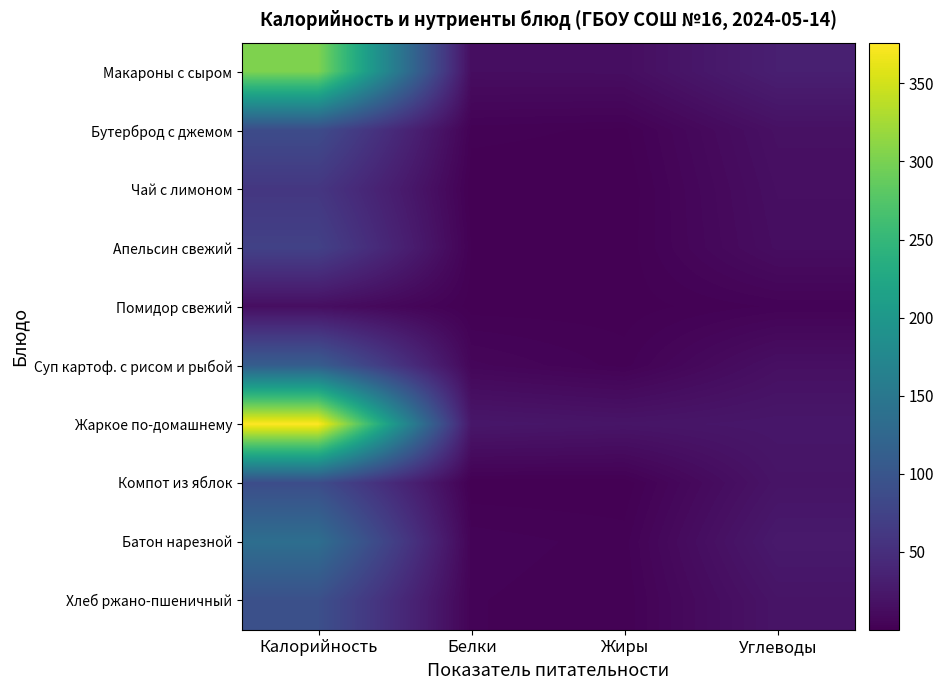

Rank the series at Жиры from lowest to highest value.

Чай с лимоном, Компот из яблок, Апельсин свежий, Помидор свежий, Бутерброд с джемом, Хлеб ржано-пшеничный, Батон нарезной, Суп картоф. с рисом и рыбой, Макароны с сыром, Жаркое по-домашнему